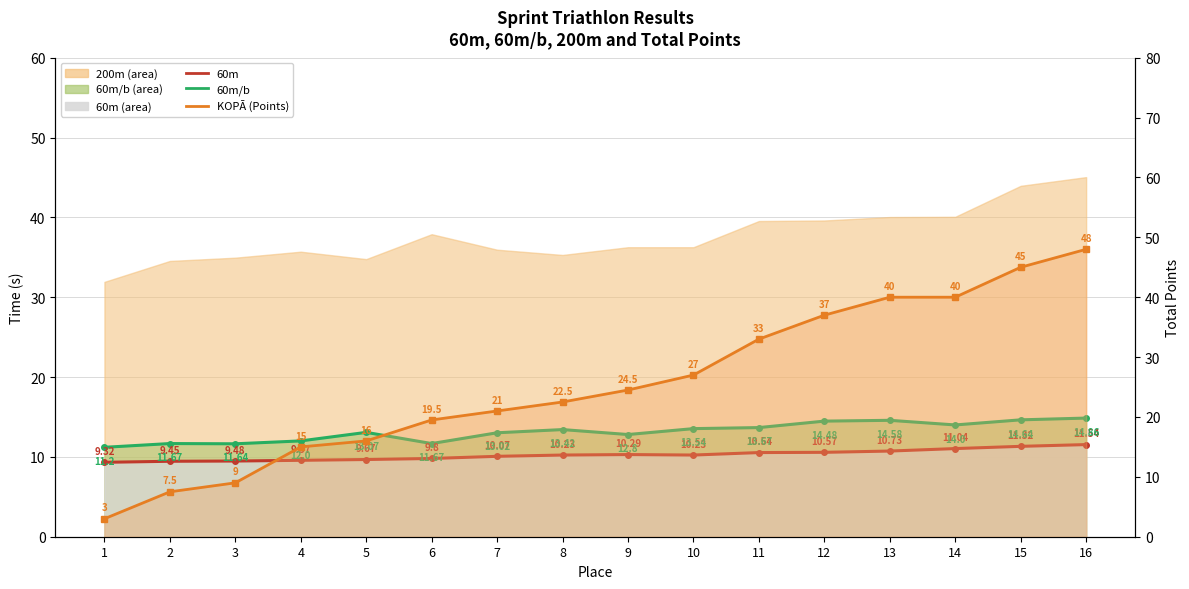

Does the chart display data point markers on the line(s)?

Yes